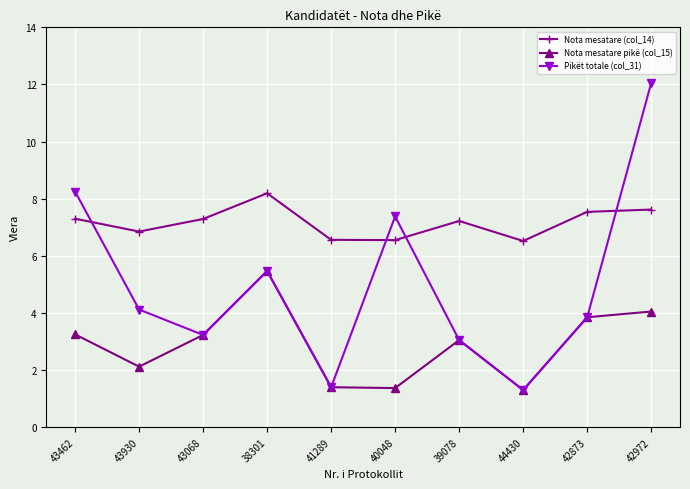

List the series in order of their peak value, lowest first.

Nota mesatare pikë (col_15), Nota mesatare (col_14), Pikët totale (col_31)